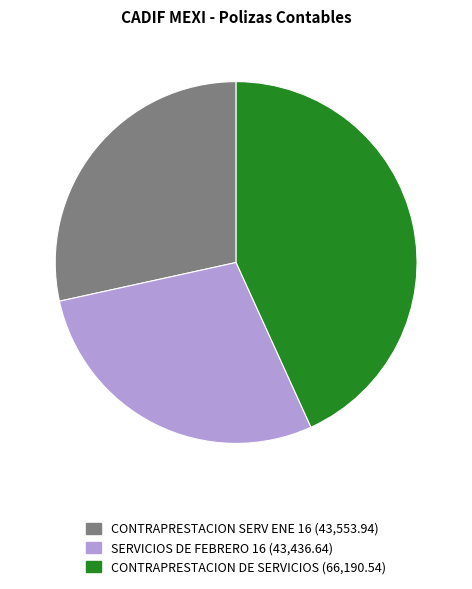

Does any single category account for the majority?

No